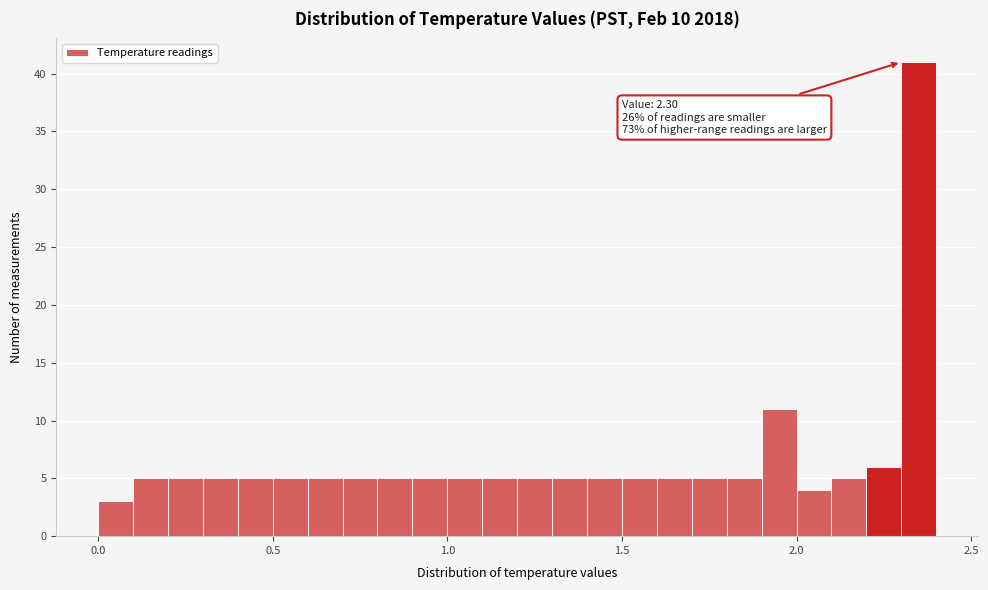

Read against the x-axis, roughly where is the centre of the tallest bar?

2.35